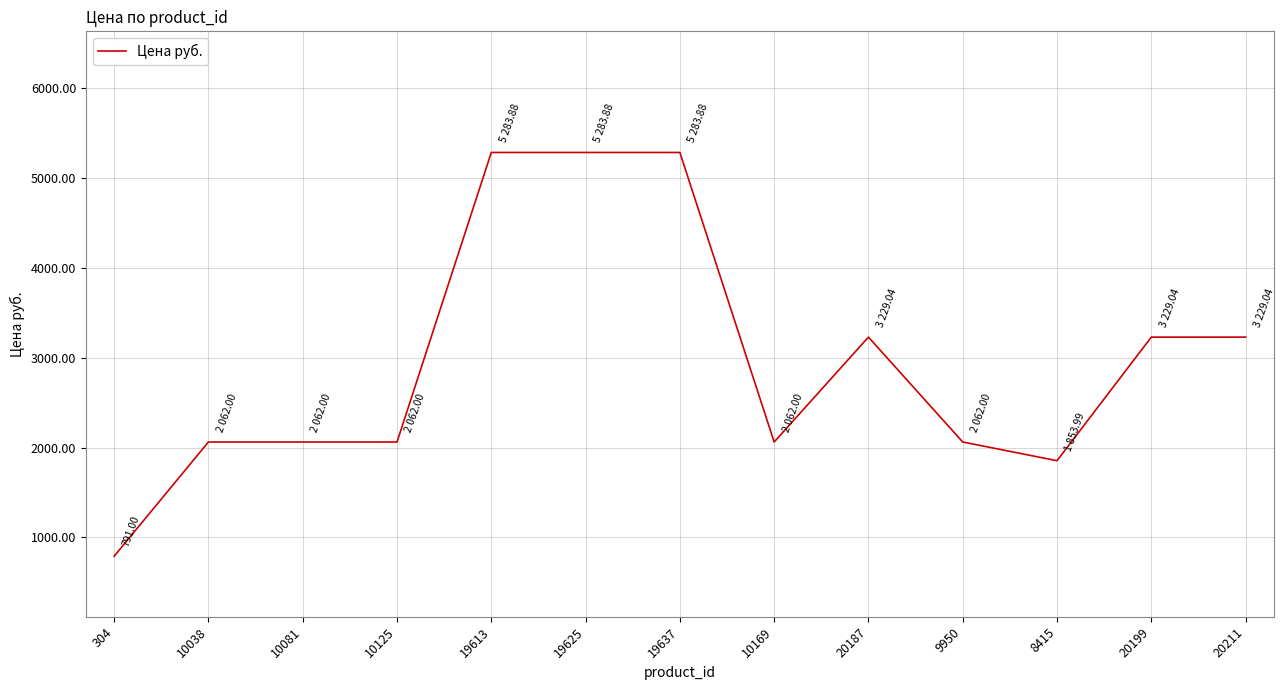

Is it true that the value at 20211 is 5063.9?

False